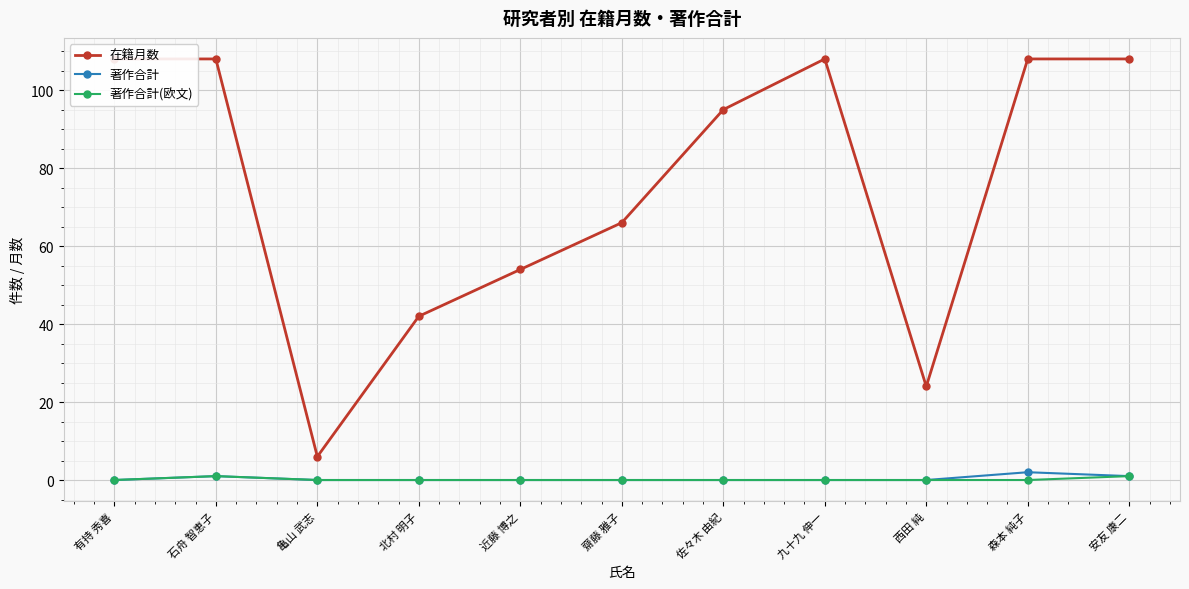

What is the sum of the 在籍月数 values at 齋藤 雅子 and 九十九 伸一?

174